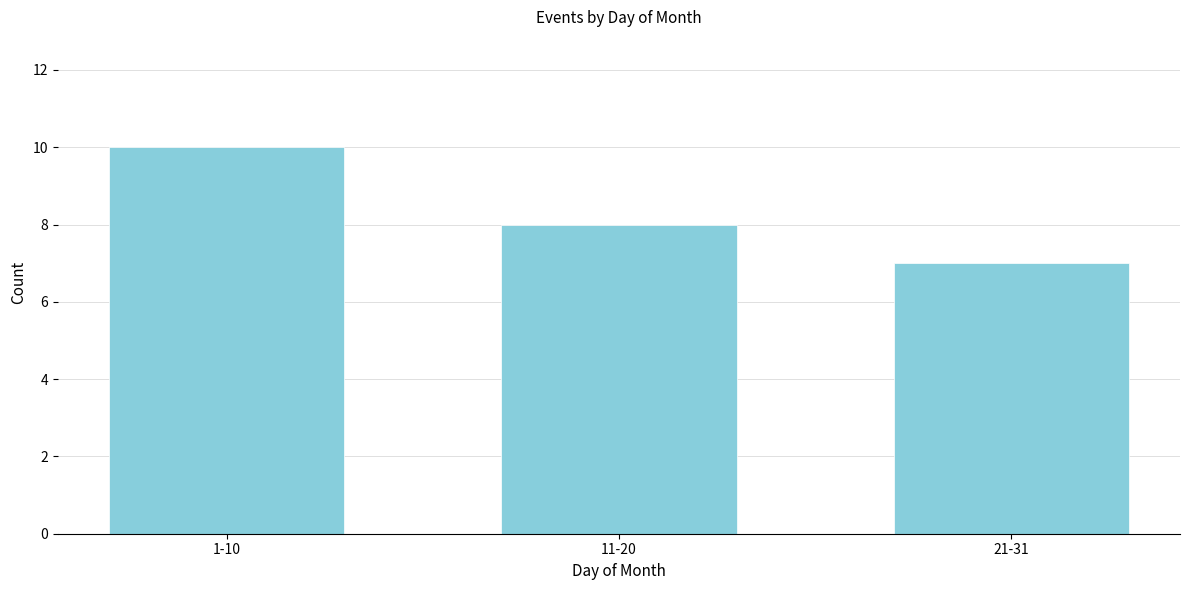

Reading left to right, extract all data points from this chart.

1-10=10	11-20=8	21-31=7